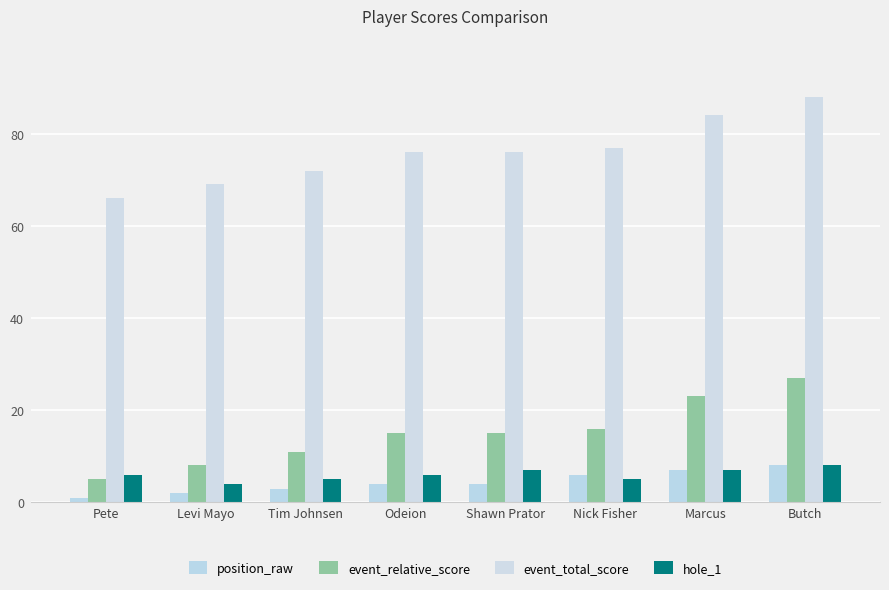

What is the sum of the event_total_score values at Tim Johnsen and Marcus?

156